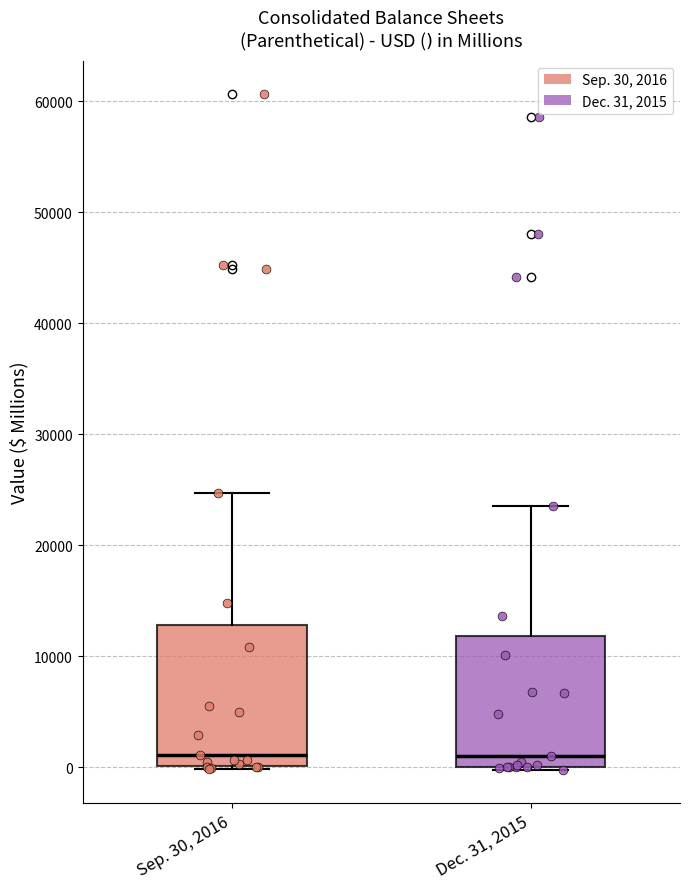

Reading left to right, read every box against the y-axis: the position of its median line, the range the box covers, and the ends of its whiskers. The values are not printed on the chart, so give them approximately, as read against the axis.

Sep. 30, 2016: median 1000, box 0 to 13000, whiskers 0 (just below the box's lower edge) to 25000
Dec. 31, 2015: median 1000, box 0 to 12000, whiskers 0 to 24000